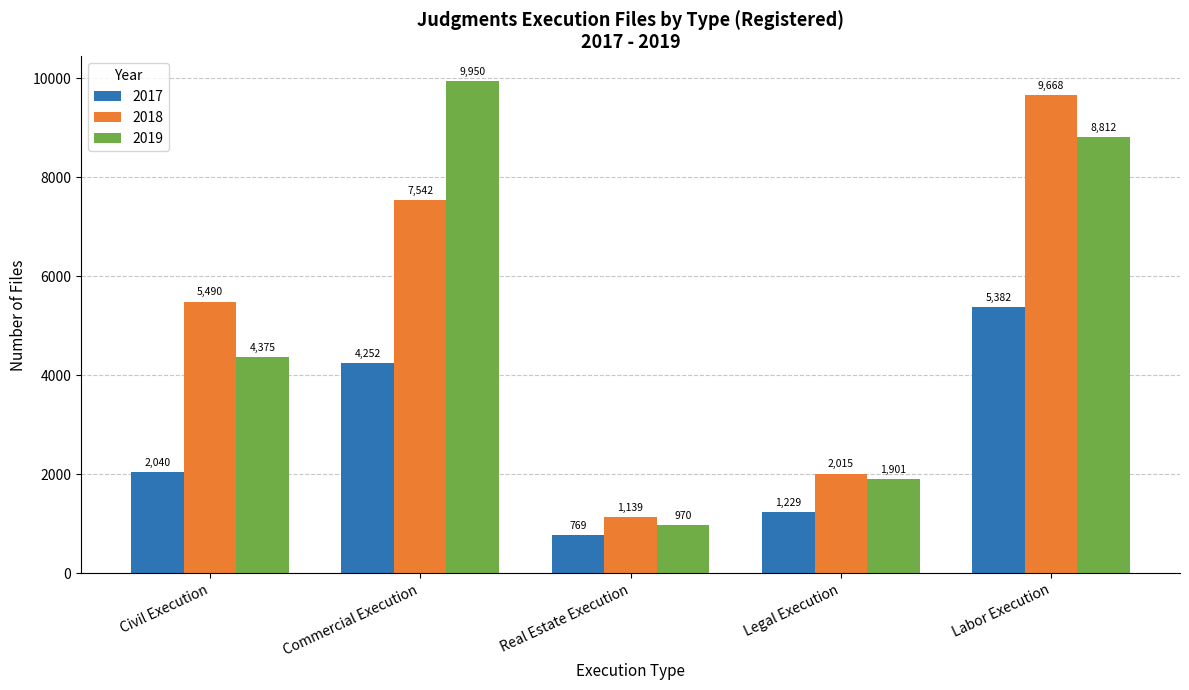

Rank the categories by 2019 value from highest to lowest.

Commercial Execution, Labor Execution, Civil Execution, Legal Execution, Real Estate Execution